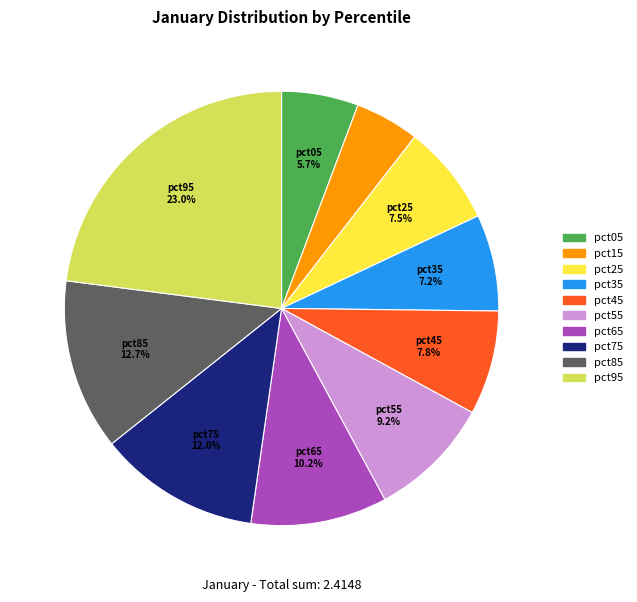

Which has a higher value, pct05 or pct45?

pct45